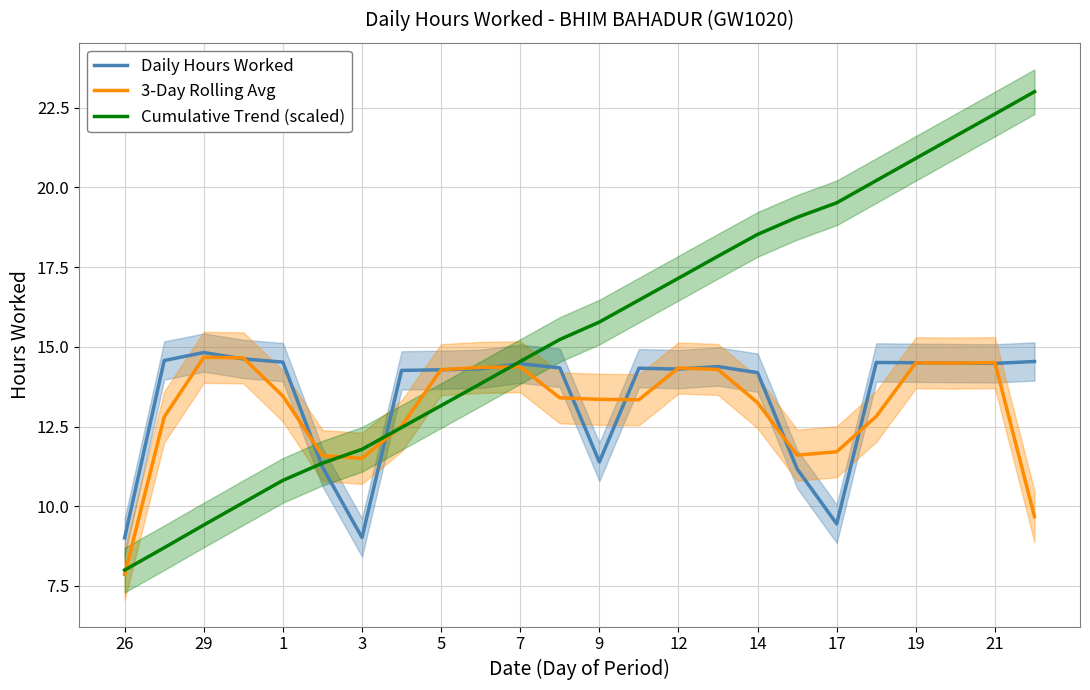

What is the label of the 14th point from the left?

13